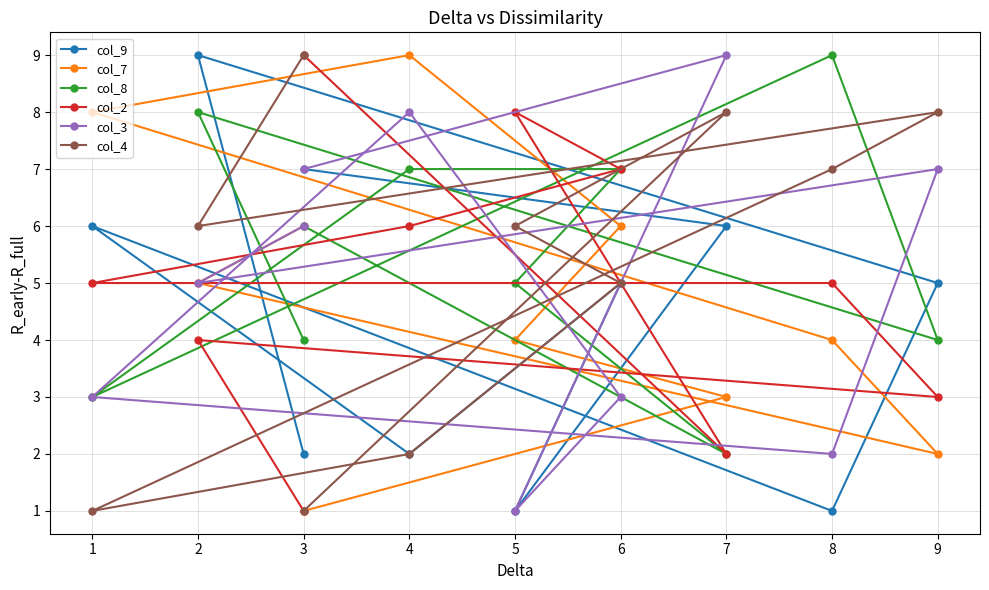

How many intersections are there between col_9 and col_3?

5